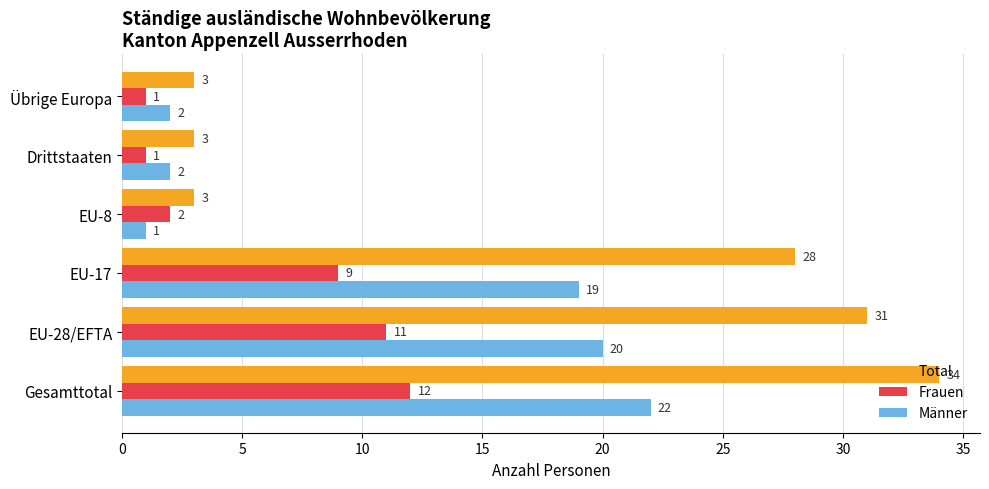

Where is Total nearest to the value 18?

EU-17